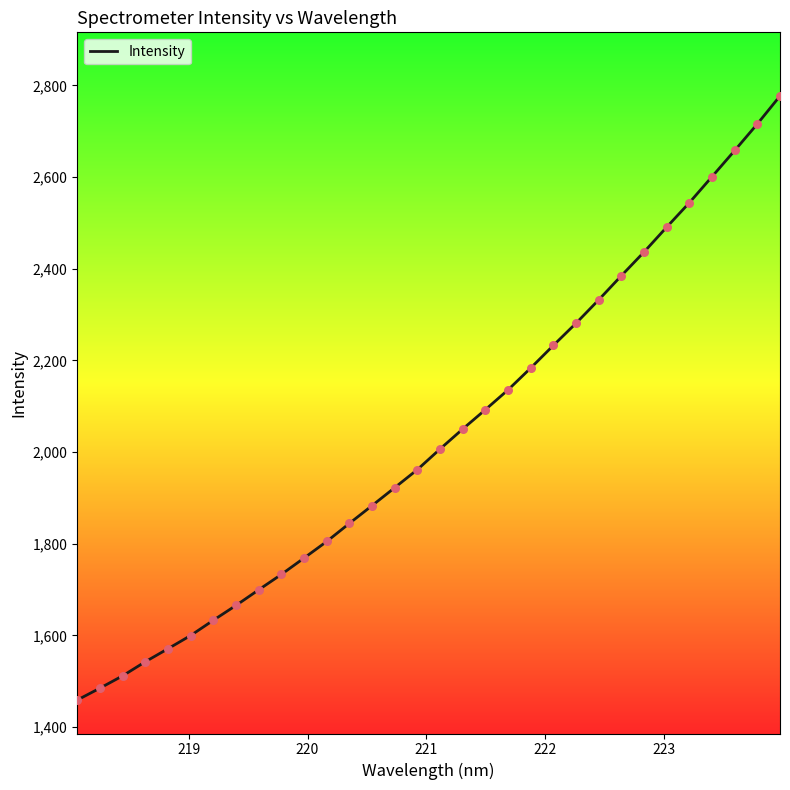

What is the difference between the maximum and minimum values?

1318.2